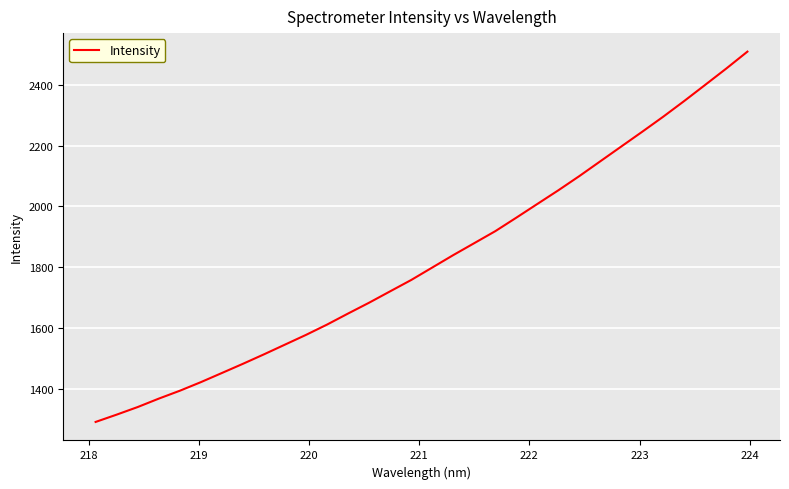

What is the difference between the maximum and minimum values?

1218.8